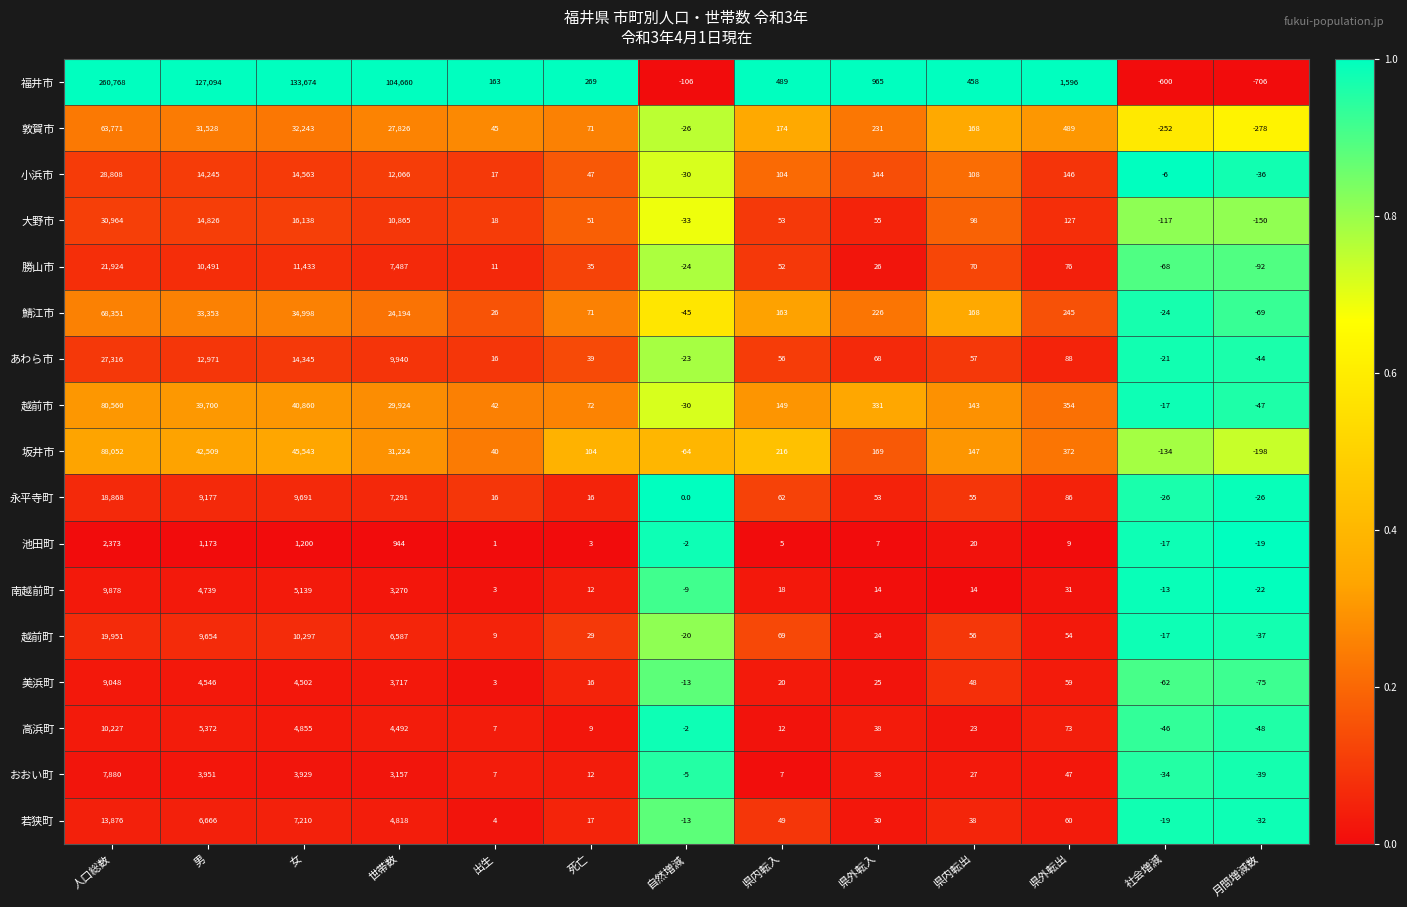

What is the spread (max minus min) of values at 自然増減?

106